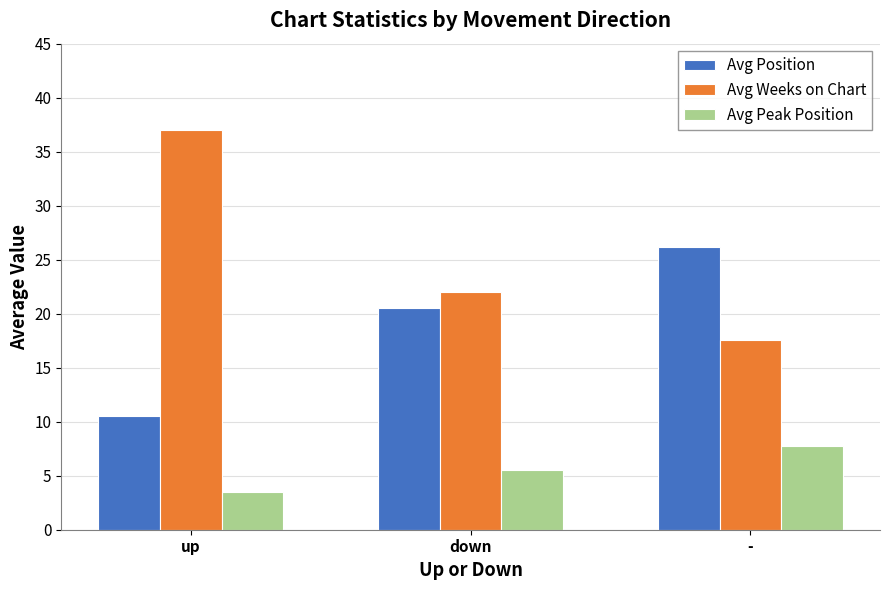

Reading right to left, extract all data points from this chart.

Avg Position: -=26.1	down=20.5	up=10.5
Avg Weeks on Chart: -=17.6	down=22.0	up=37.0
Avg Peak Position: -=7.7	down=5.5	up=3.5